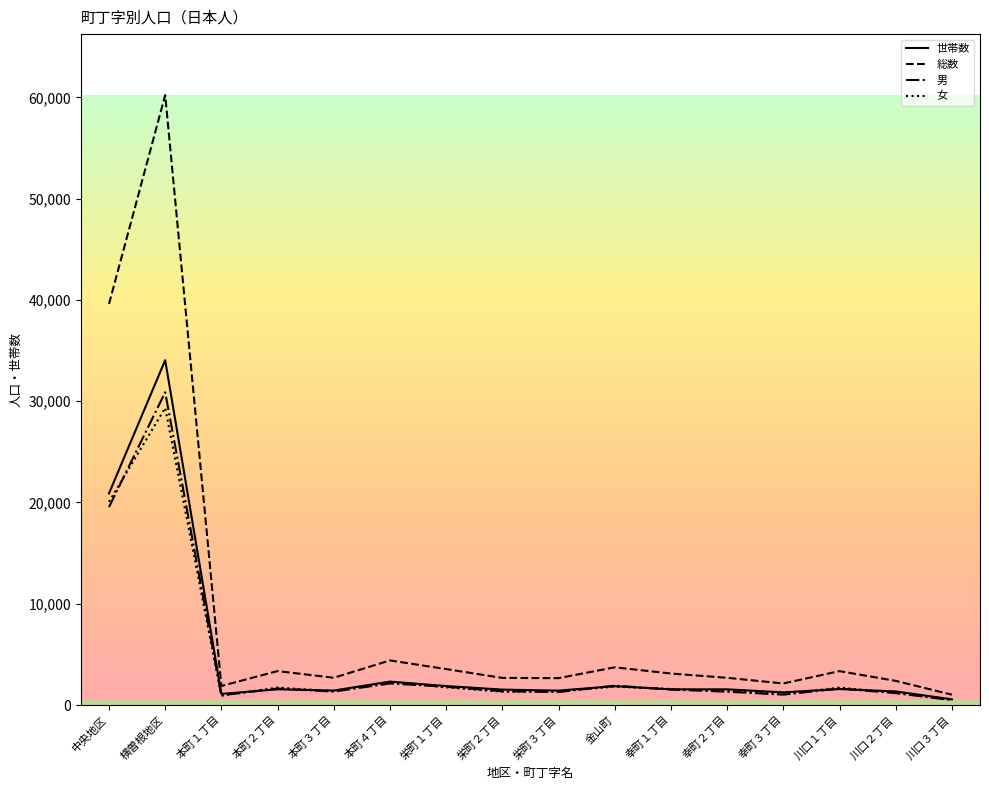

What is the maximum value for 総数?

60232